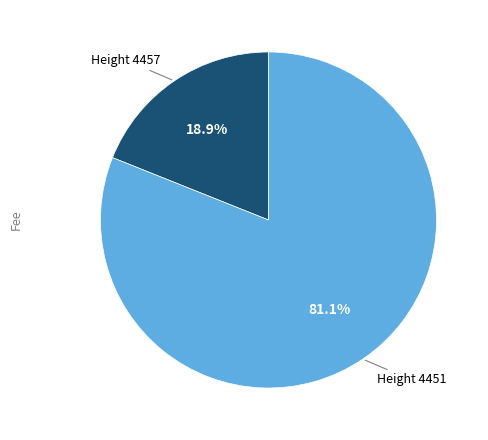

Does any single category account for the majority?

Yes